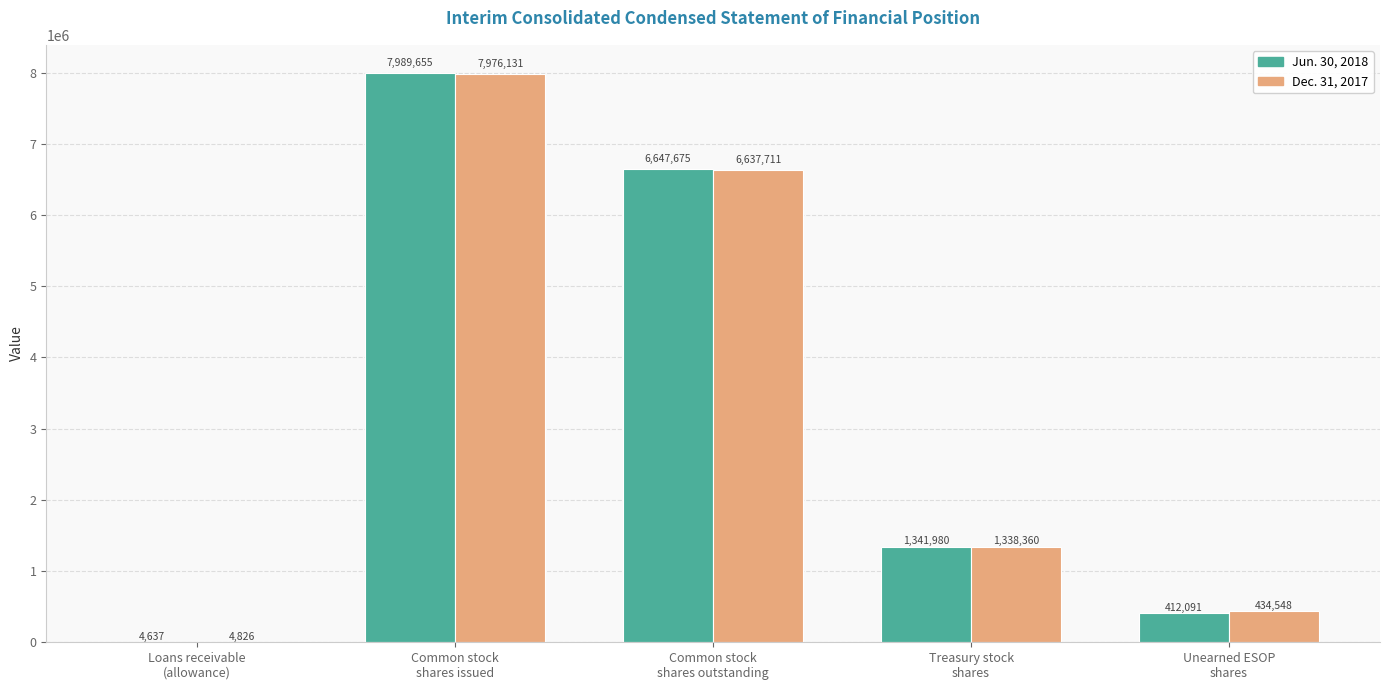

Reading left to right, extract all data points from this chart.

Jun. 30, 2018: Loans receivable
(allowance)=4637	Common stock
shares issued=7989655	Common stock
shares outstanding=6647675	Treasury stock
shares=1341980	Unearned ESOP
shares=412091
Dec. 31, 2017: Loans receivable
(allowance)=4826	Common stock
shares issued=7976131	Common stock
shares outstanding=6637711	Treasury stock
shares=1338360	Unearned ESOP
shares=434548